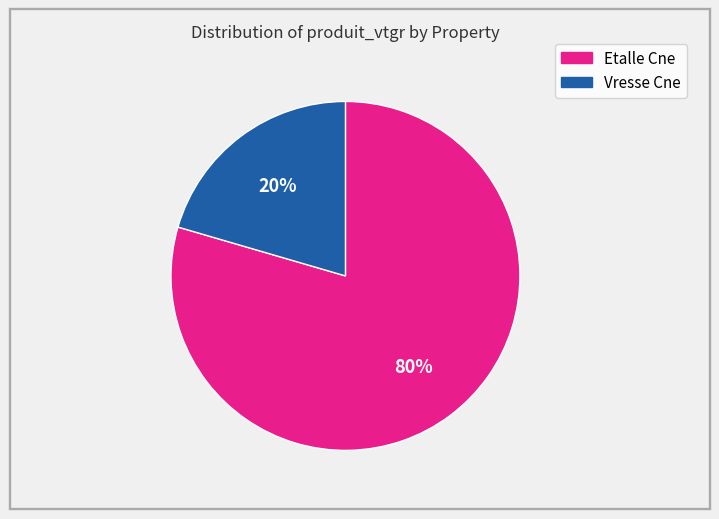

To the nearest percent, what is the combined percentage of Etalle Cne and Vresse Cne?

100%